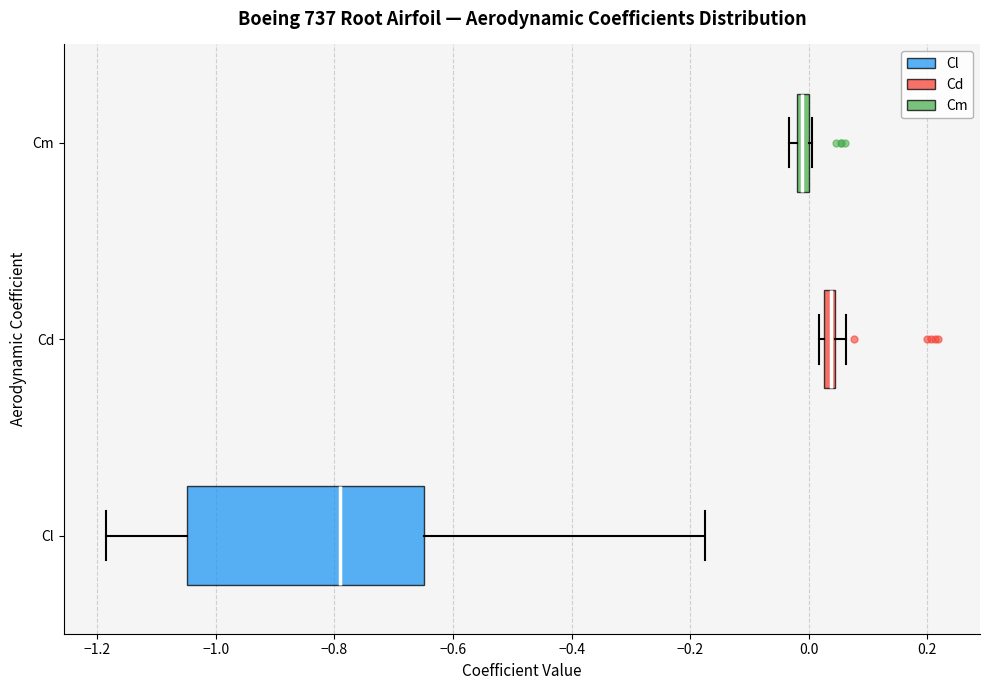

Which box's median line is the furthest to the left?

Cl